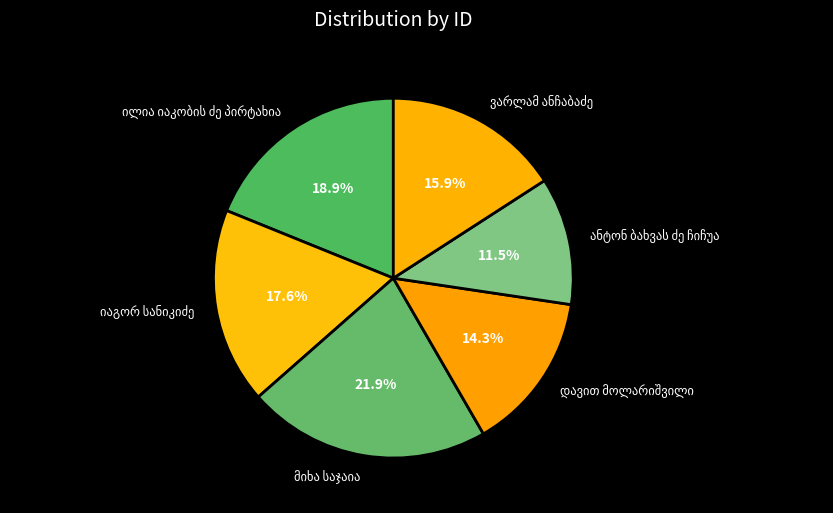

Is there a majority slice in this chart?

No